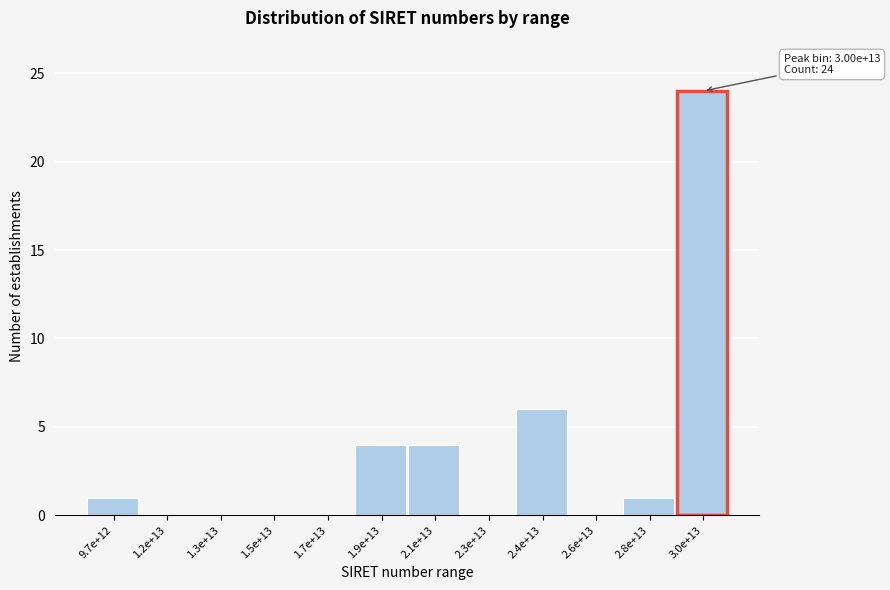

Reading left to right, extract all data points from this chart.

9.7e+12=1	1.2e+13=0	1.3e+13=0	1.5e+13=0	1.7e+13=0	1.9e+13=4	2.1e+13=4	2.3e+13=0	2.4e+13=6	2.6e+13=0	2.8e+13=1	3.0e+13=24